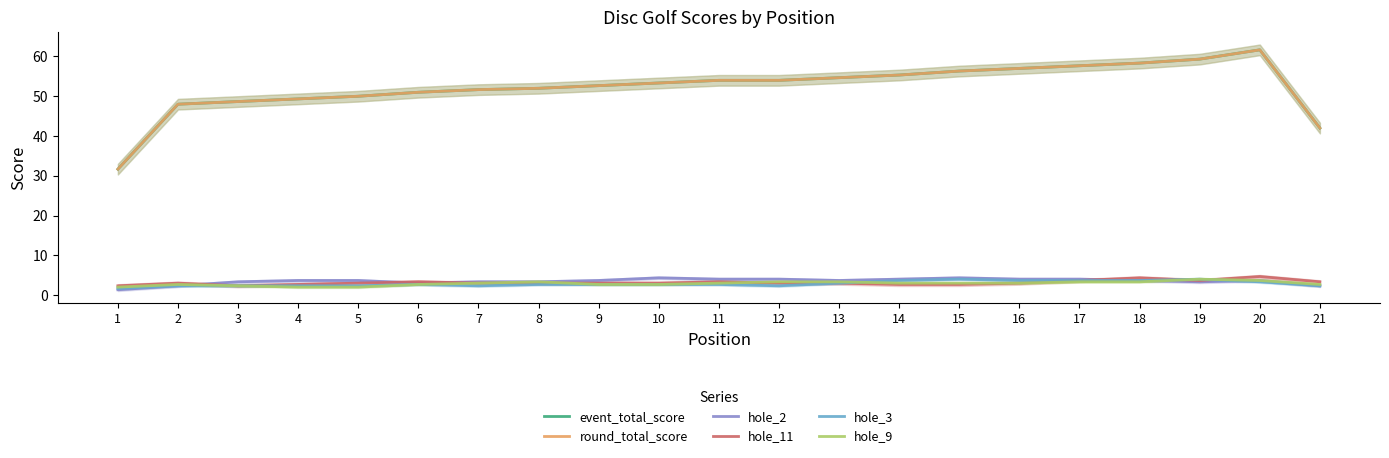

Which series ends up on top after the final intersection of hole_9 and hole_3?

hole_9